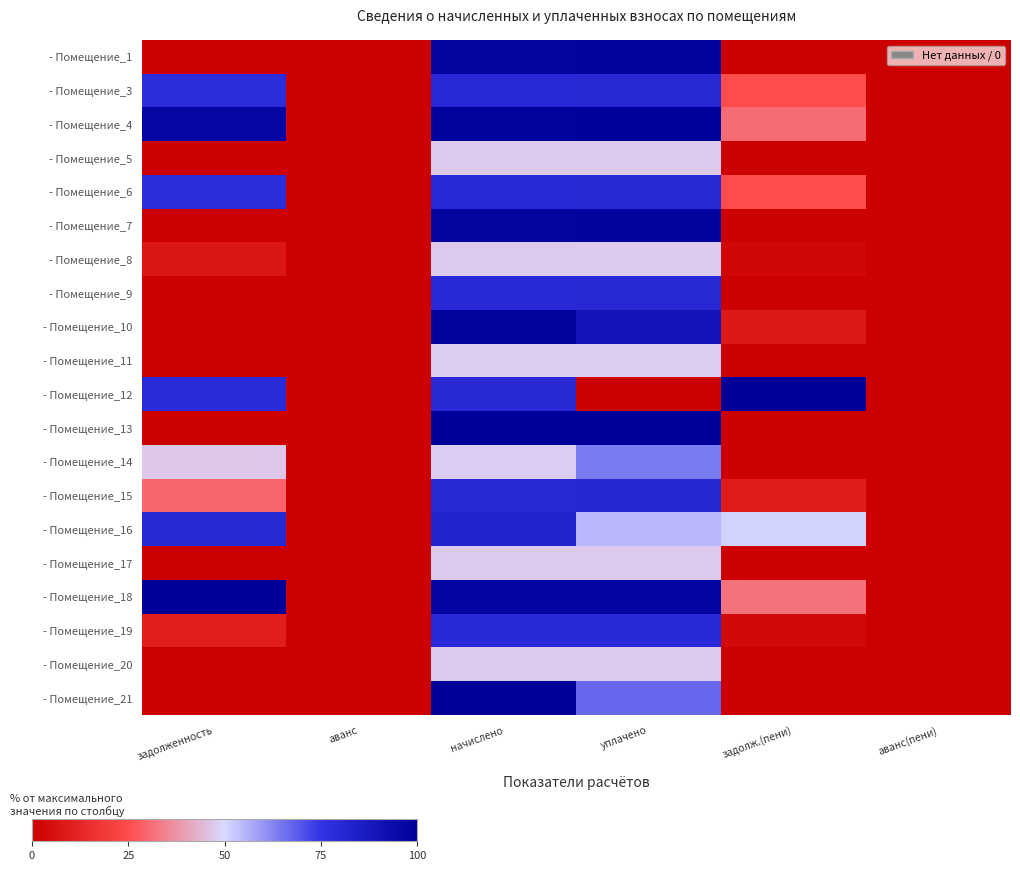

Rank the series at задолж.(пени) from highest to lowest value.

- Помещение_12, - Помещение_16, - Помещение_18, - Помещение_4, - Помещение_3, - Помещение_6, - Помещение_15, - Помещение_10, - Помещение_19, - Помещение_8, - Помещение_1, - Помещение_13, - Помещение_9, - Помещение_17, - Помещение_5, - Помещение_7, - Помещение_11, - Помещение_14, - Помещение_20, - Помещение_21